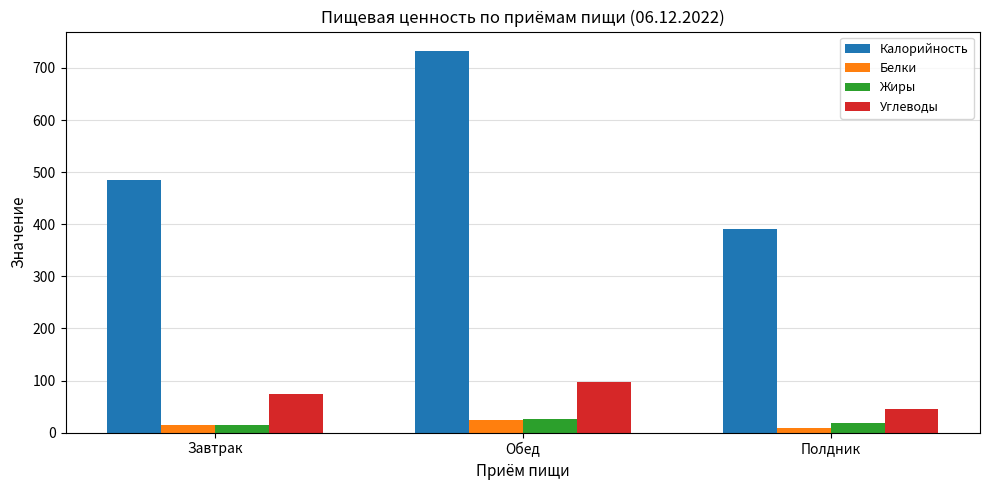

What value does the Калорийность series have at Обед?

733.2